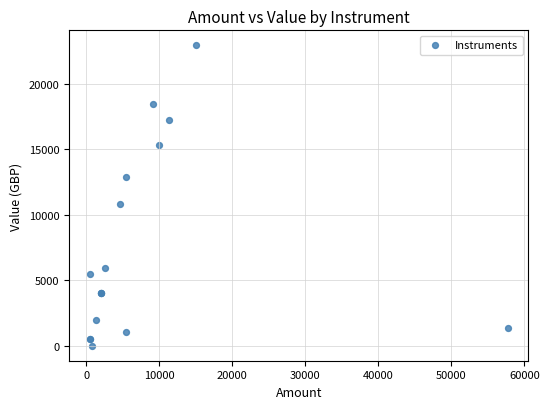

What Y value in the scatter plot is closest to 11466?

10793.3